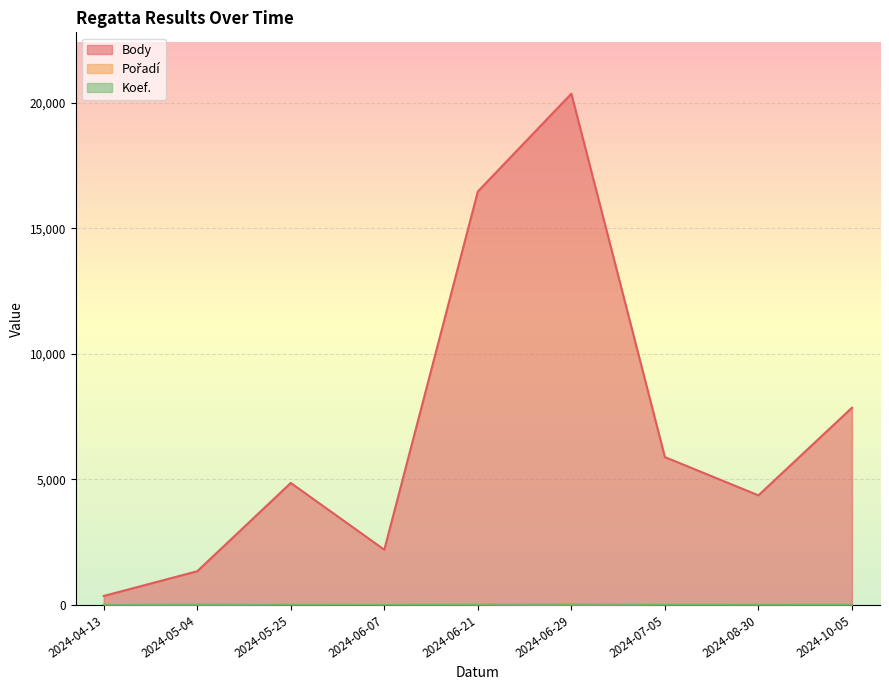

What is the difference between the maximum and second lowest values in the Pořadí series?

50